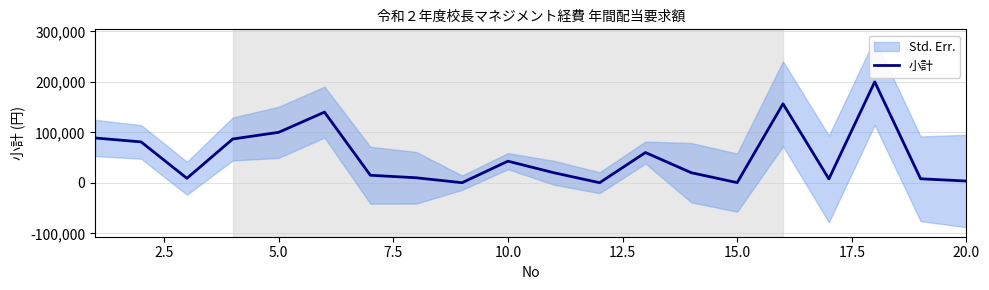

What is the maximum value for 小計?

200000